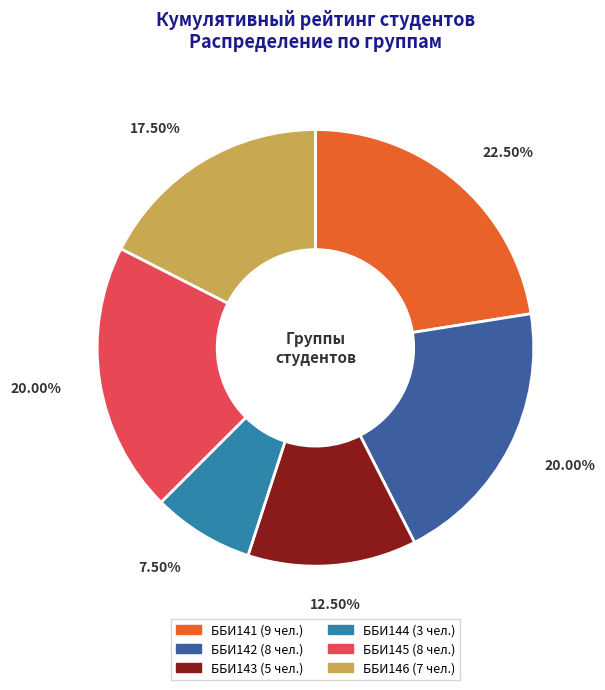

What percentage is NOT represented by ББИ141?

77.5%